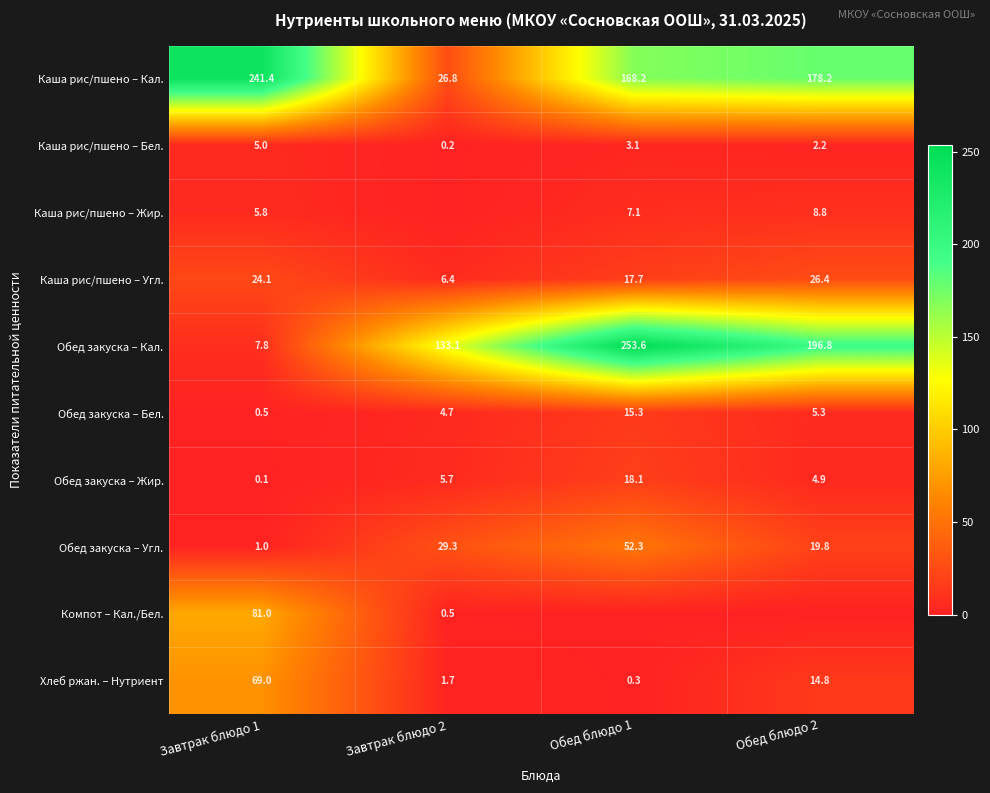

What is the difference between the highest and lowest values at Завтрак блюдо 1?

241.3